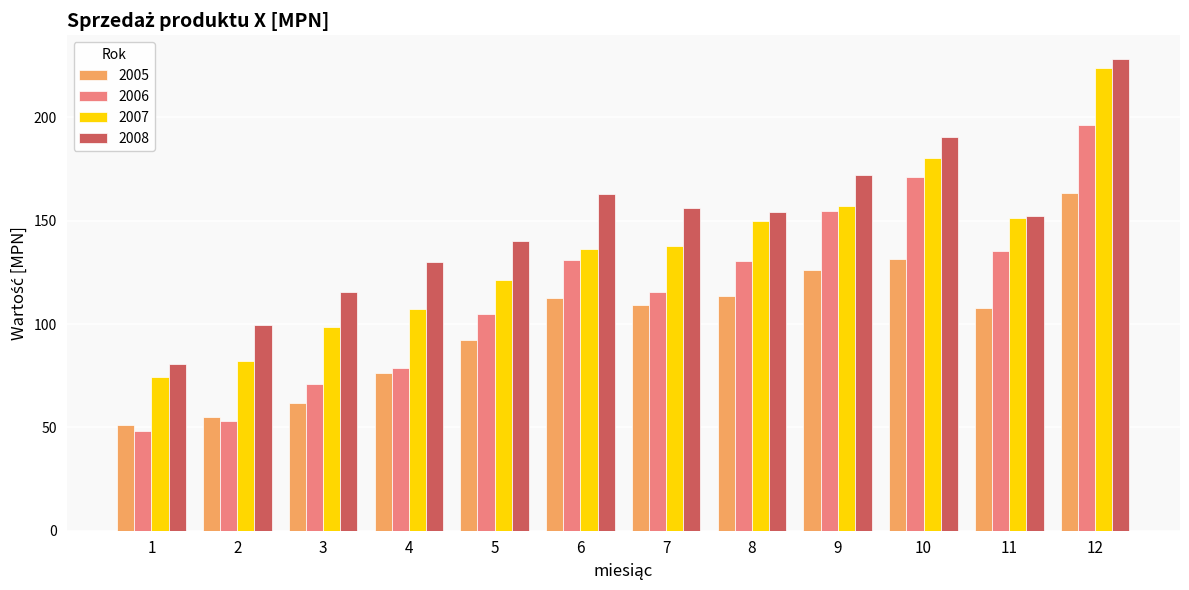

The 2006 series shows 196.3 at 12. True or false?

True